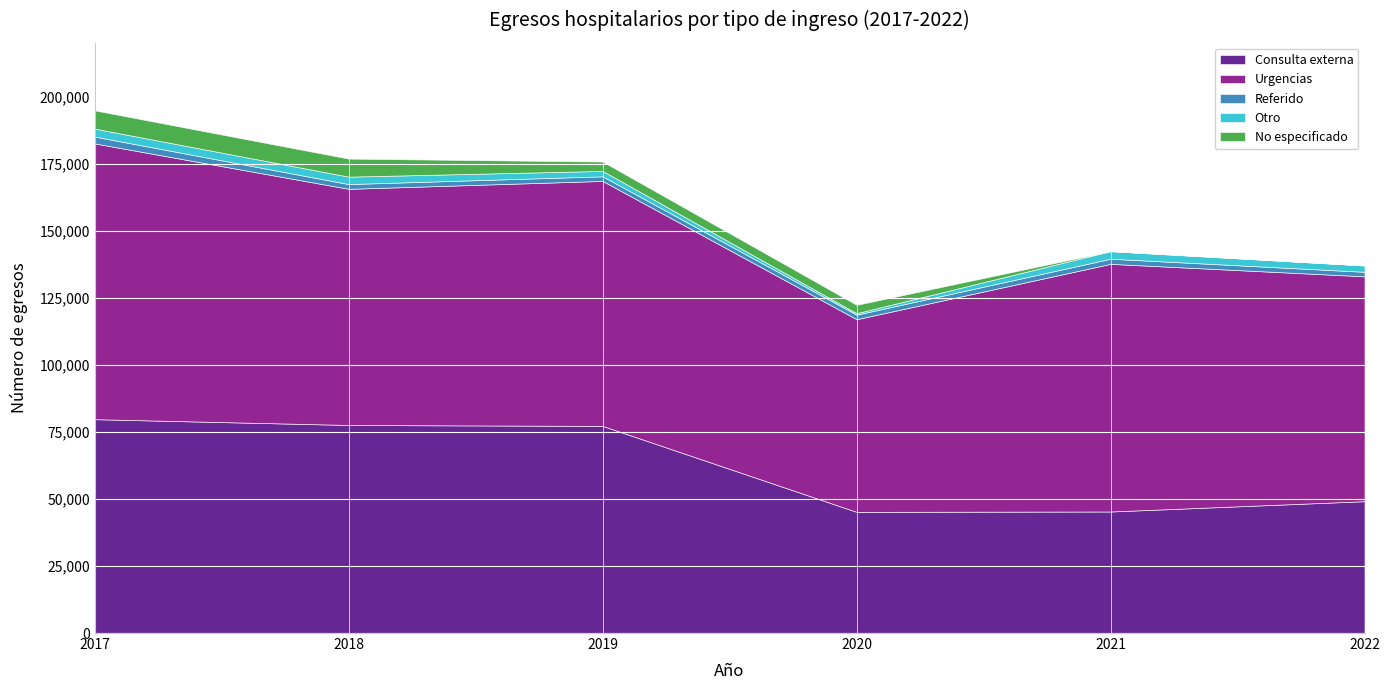

Which series has the largest range (max minus min)?

Consulta externa